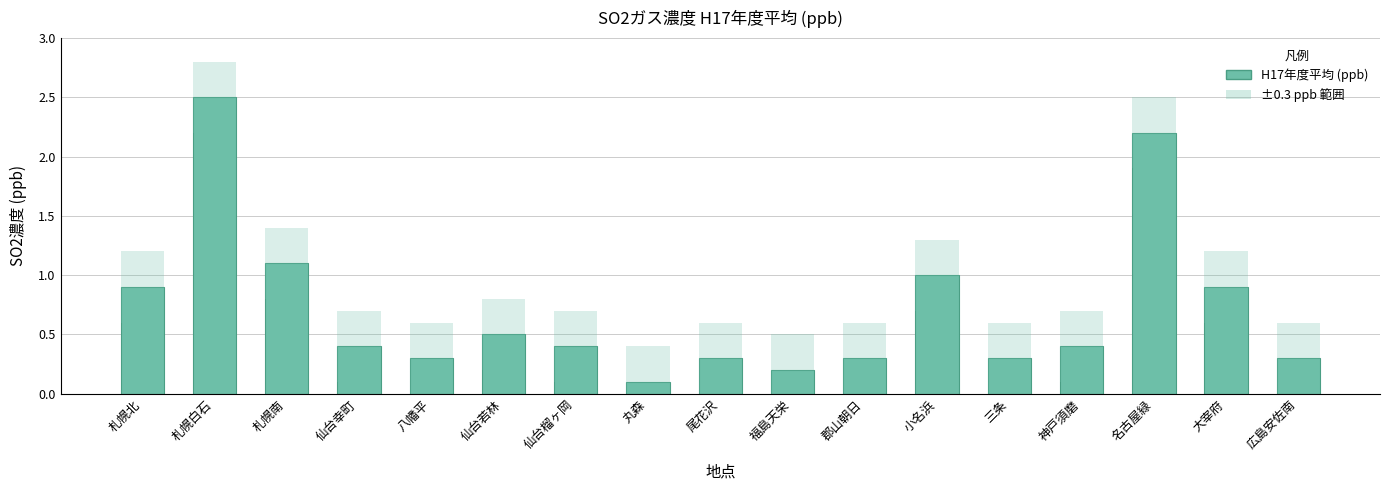

Reading left to right, list all the values displayed in this chart.

札幌北=0.9	札幌白石=2.5	札幌南=1.1	仙台幸町=0.4	八幡平=0.3	仙台若林=0.5	仙台榴ヶ岡=0.4	丸森=0.1	尾花沢=0.3	福島天栄=0.2	郡山朝日=0.3	小名浜=1.0	三条=0.3	神戸須磨=0.4	名古屋緑=2.2	大宰府=0.9	広島安佐南=0.3